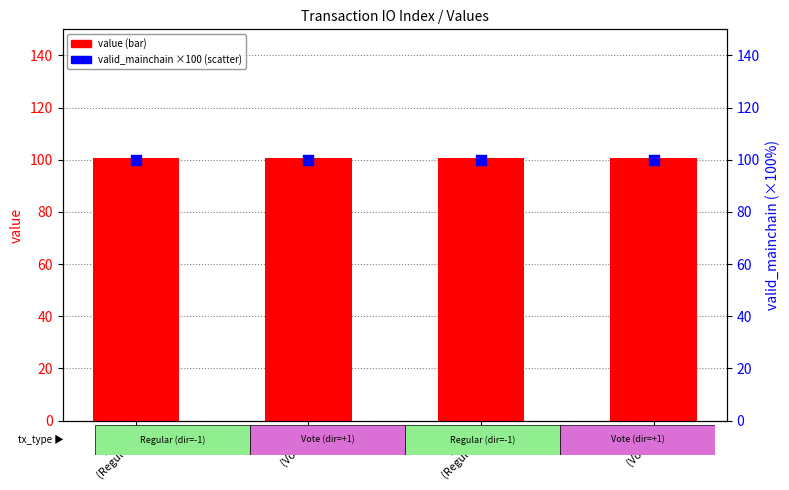

Which series has the widest spread of Y values?

value